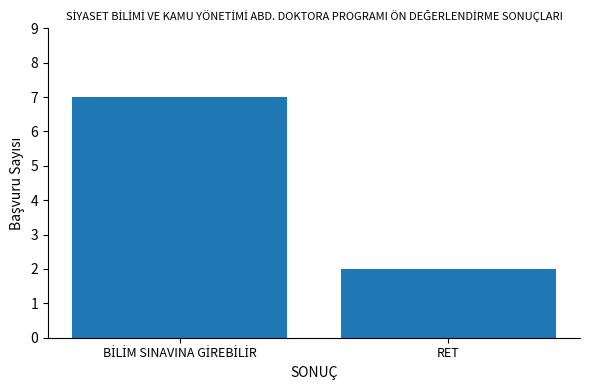

Which label corresponds to the smallest value in the chart?

RET